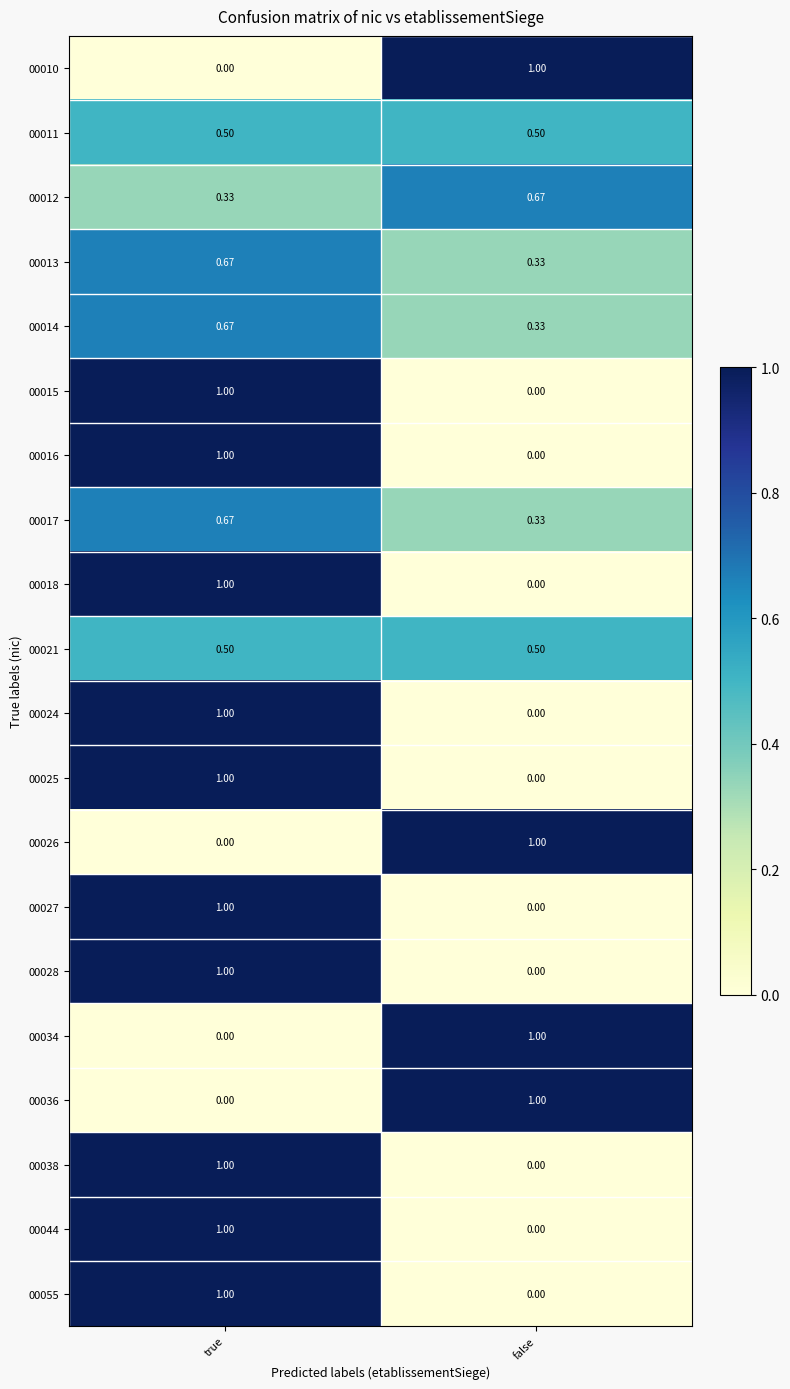

At which label does 00044 reach its minimum?

false